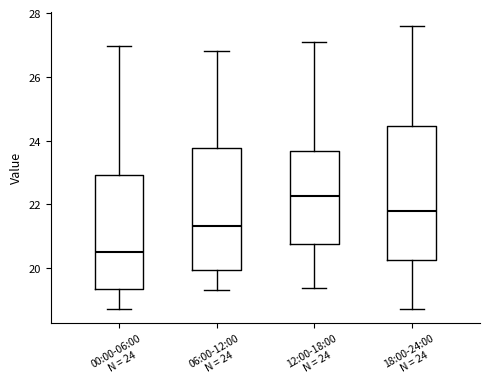

Where does the lower whisker of the box for 06:00-12:00 N = 24 end on the y-axis? The values are not printed on the chart, so give them approximately, as read against the axis.

19.4